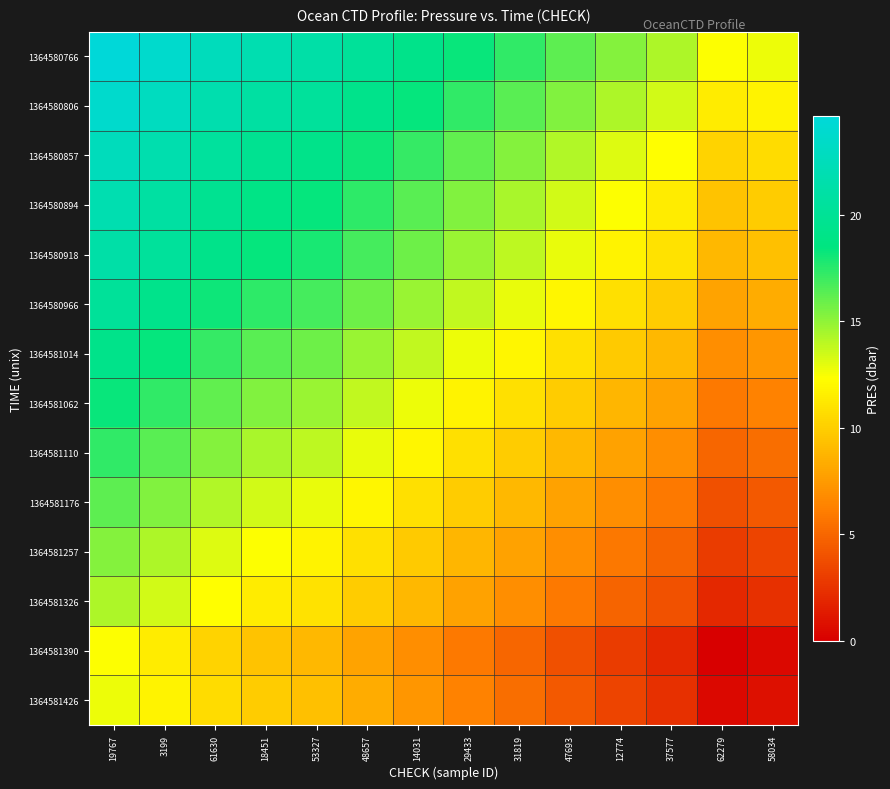

At 62279, list the series in order from largest to smallest.

1364580766, 1364580806, 1364580857, 1364580894, 1364580918, 1364580966, 1364581014, 1364581062, 1364581110, 1364581176, 1364581257, 1364581326, 1364581426, 1364581390